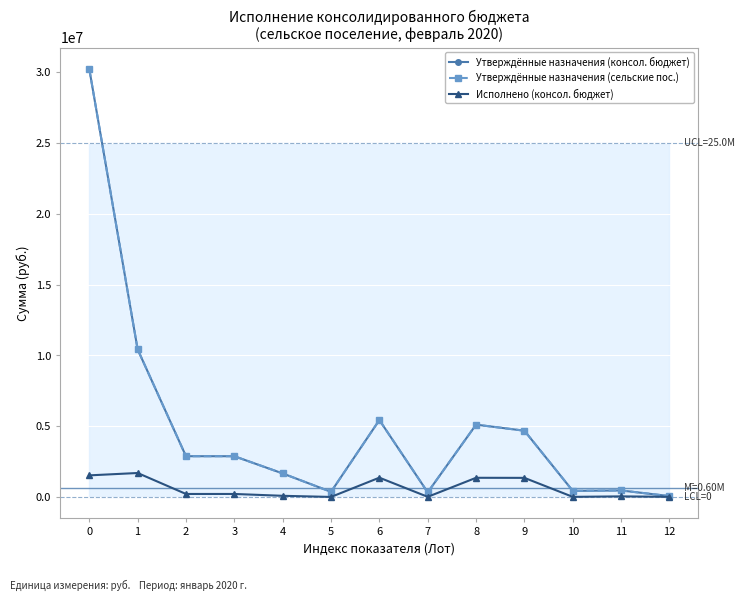

How many lines are shown in the chart?

3